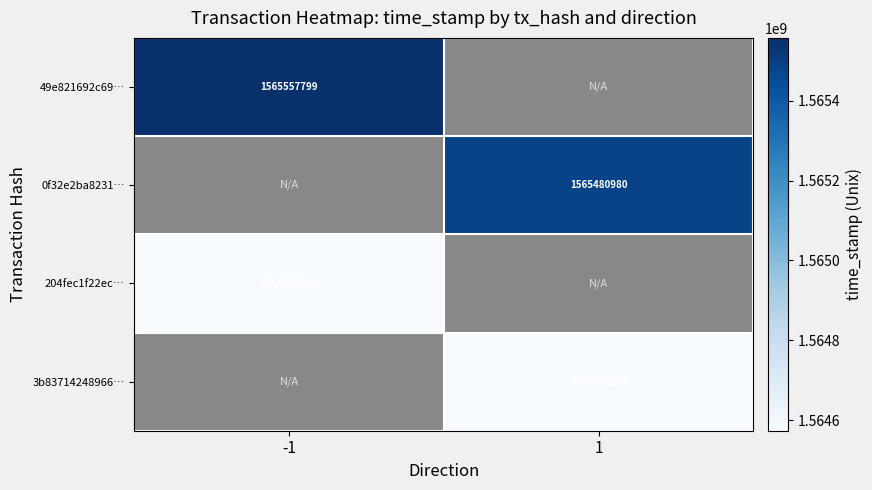

Between 1 and -1, which is larger?

-1